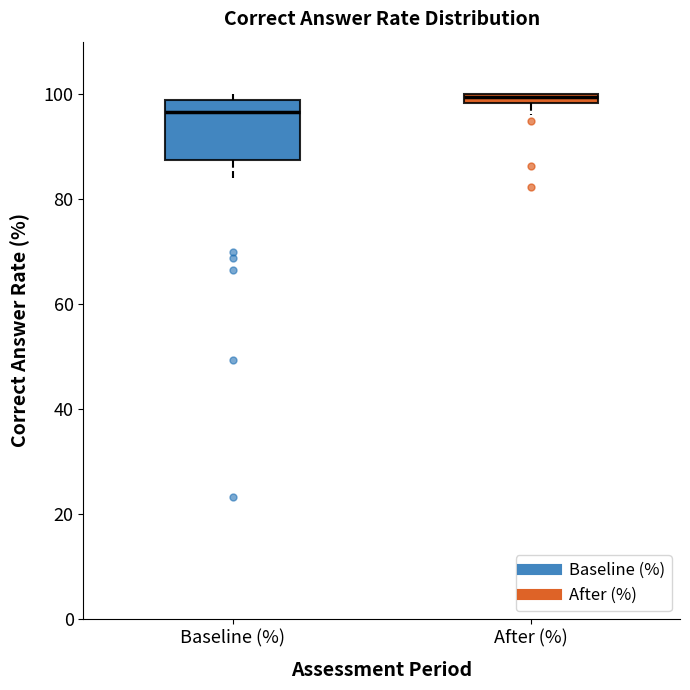

Which box's median line is the lowest?

Baseline (%)